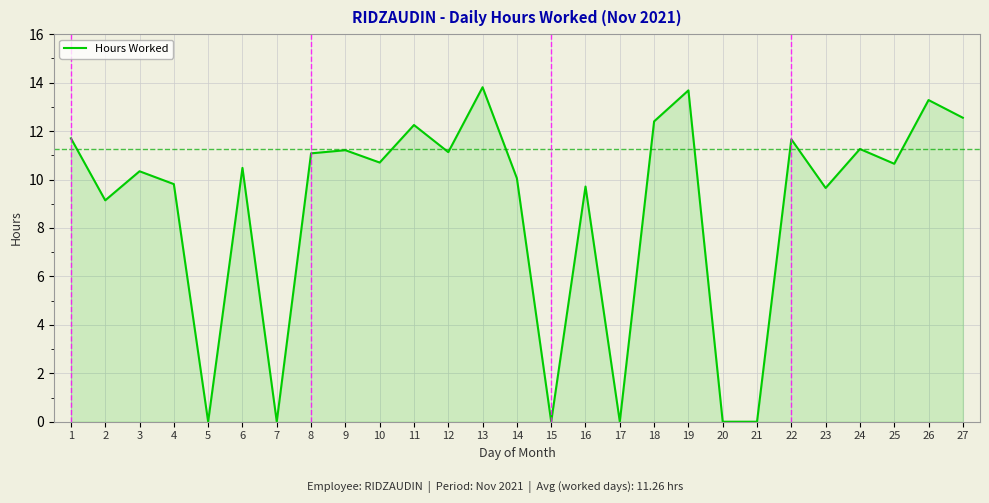

What is the difference between the maximum and minimum values?

13.8